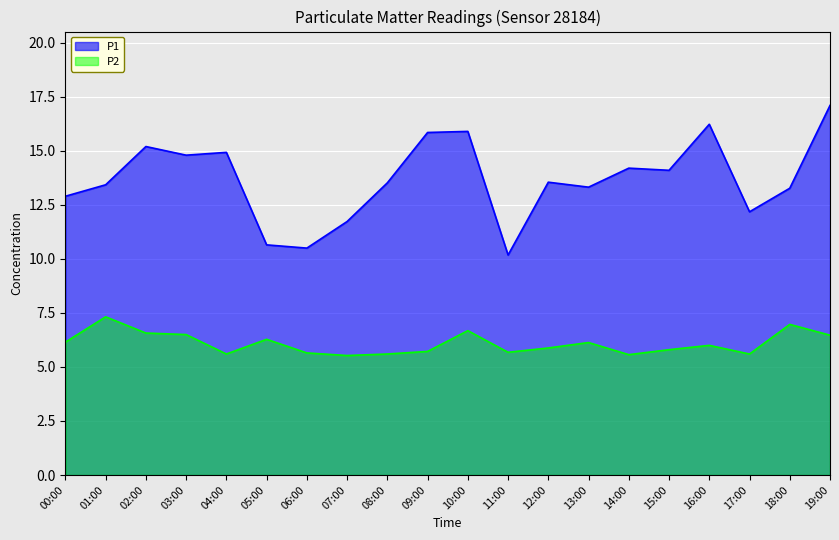

At which category does the chart reach its minimum across all series?

07:00